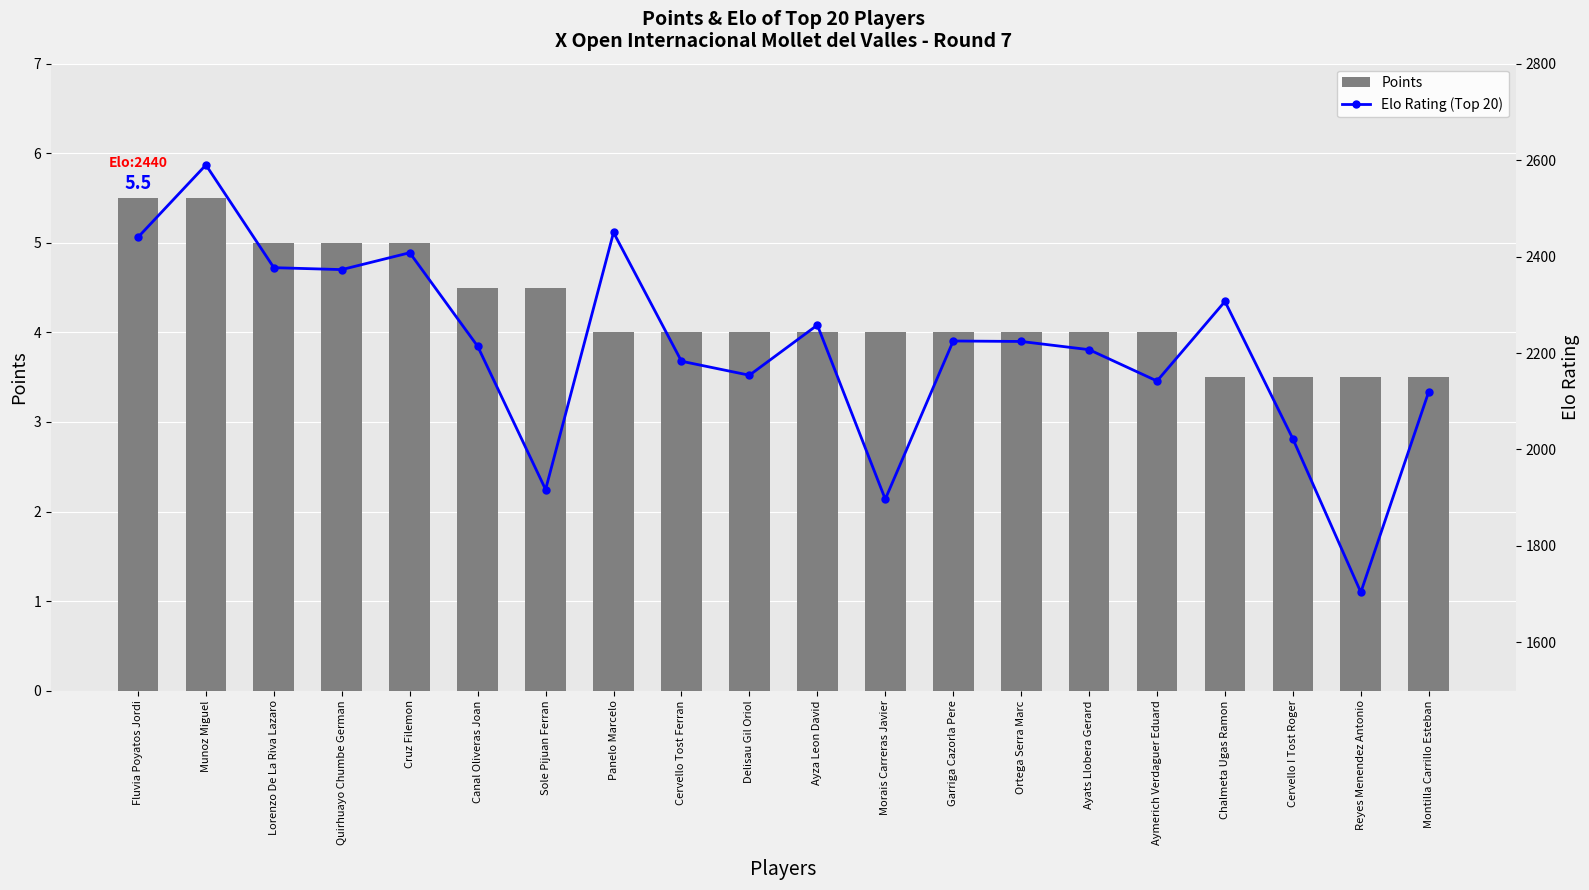

At Morais Carreras Javier, list the series in order from largest to smallest.

Elo Rating (Top 20), Relative Elo, Points